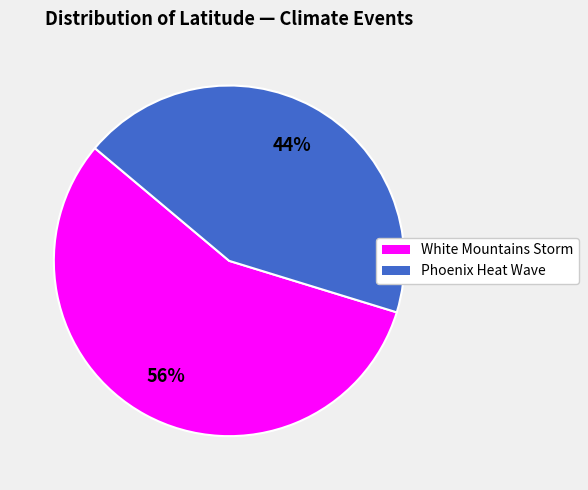

To the nearest percent, what portion does Phoenix Heat Wave represent?

44%